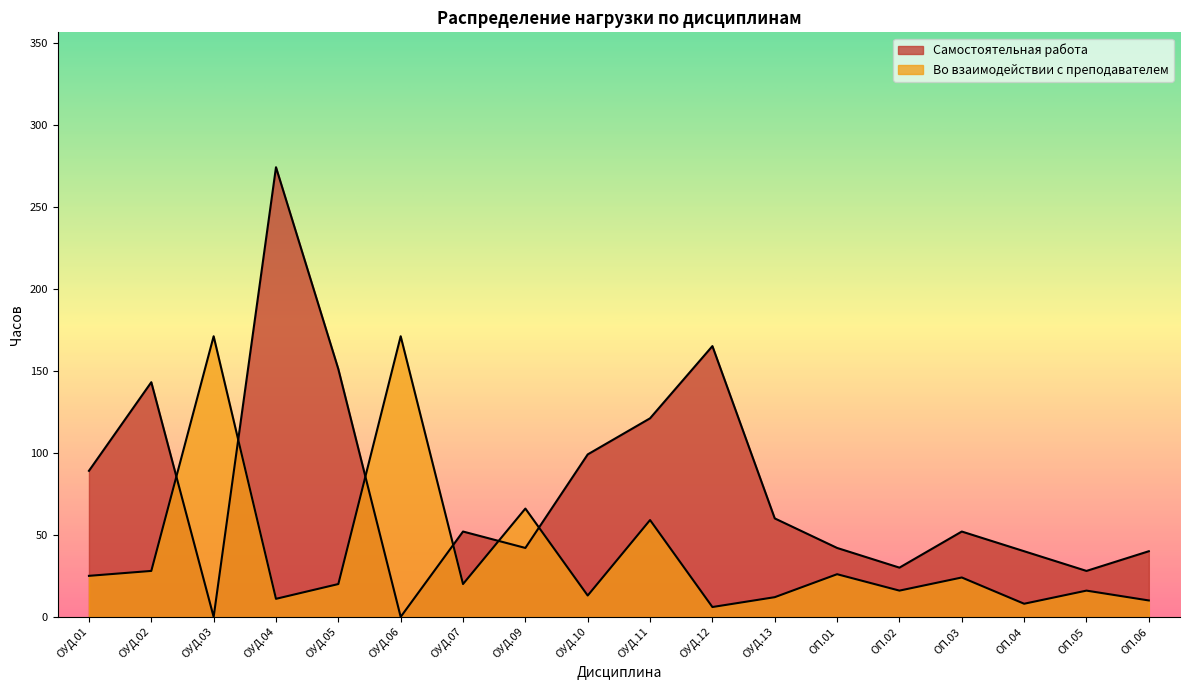

Which series has the widest spread of values?

Самостоятельная работа